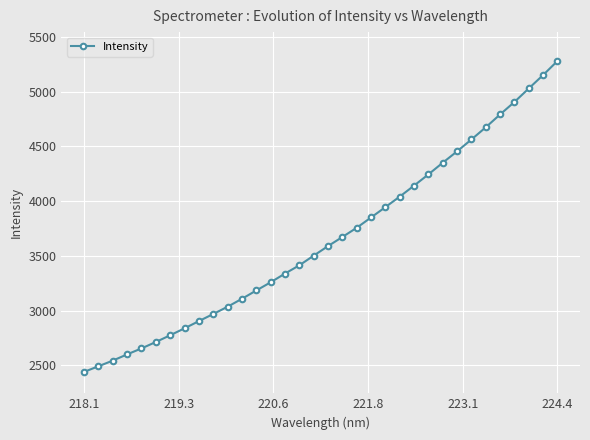

What is the difference between the maximum and minimum values?

2840.3